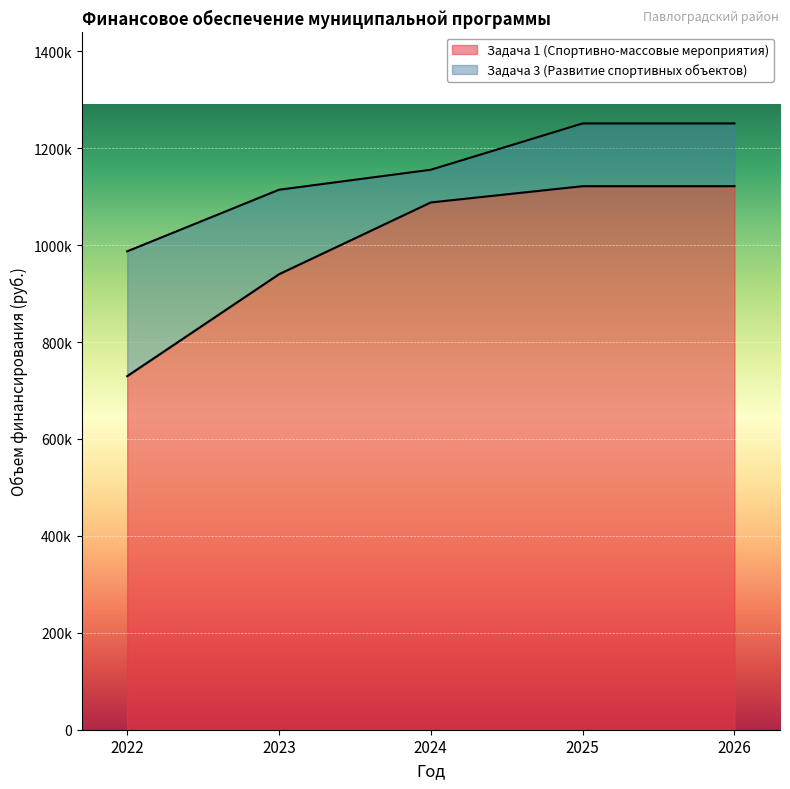

List the labels in order of value, largest first.

2025, 2026, 2024, 2023, 2022